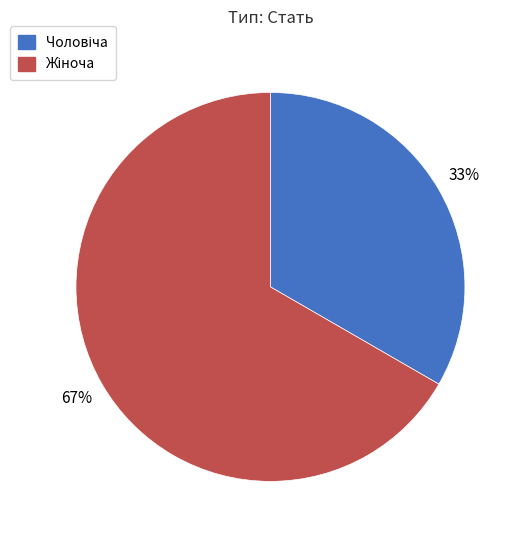

To the nearest percent, what is the average slice percentage?

50%